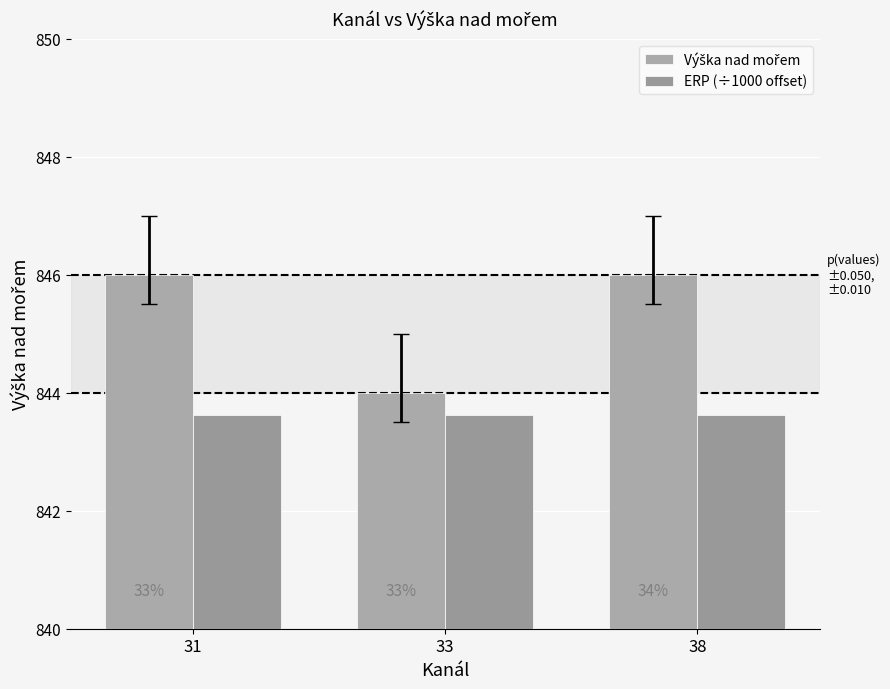

Are the bars horizontal?

No